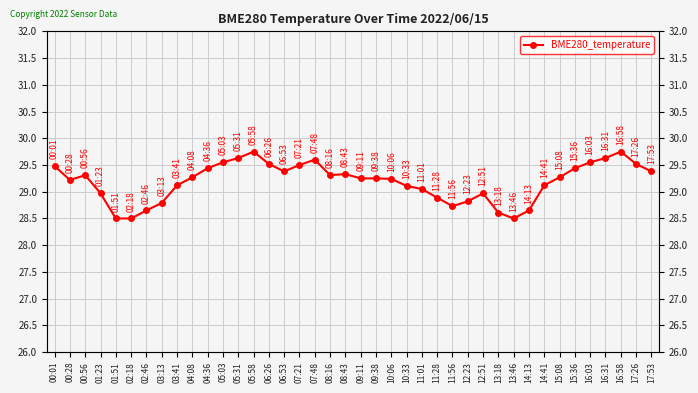

How many distinct data groups are displayed?

1